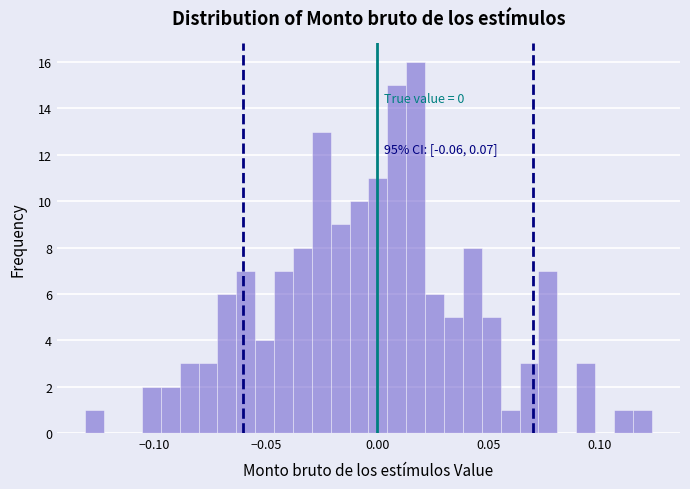

Read against the x-axis, roughly where is the centre of the tallest bar?

0.015